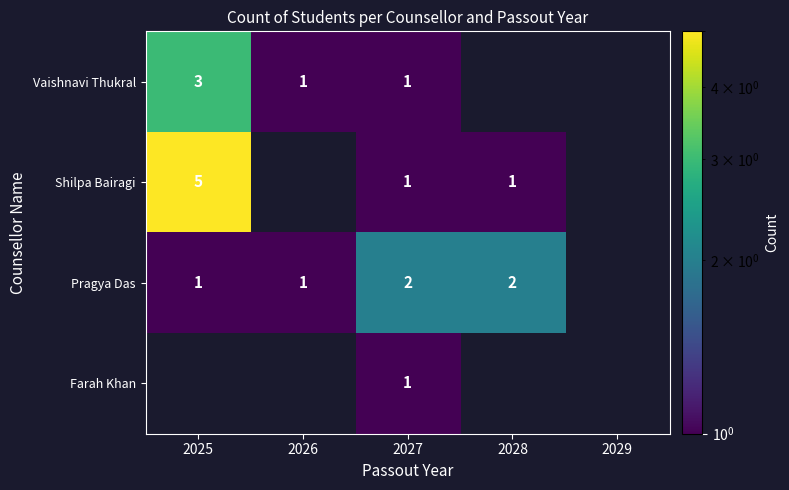

What is the difference between the highest and lowest values at 2025?

4.0